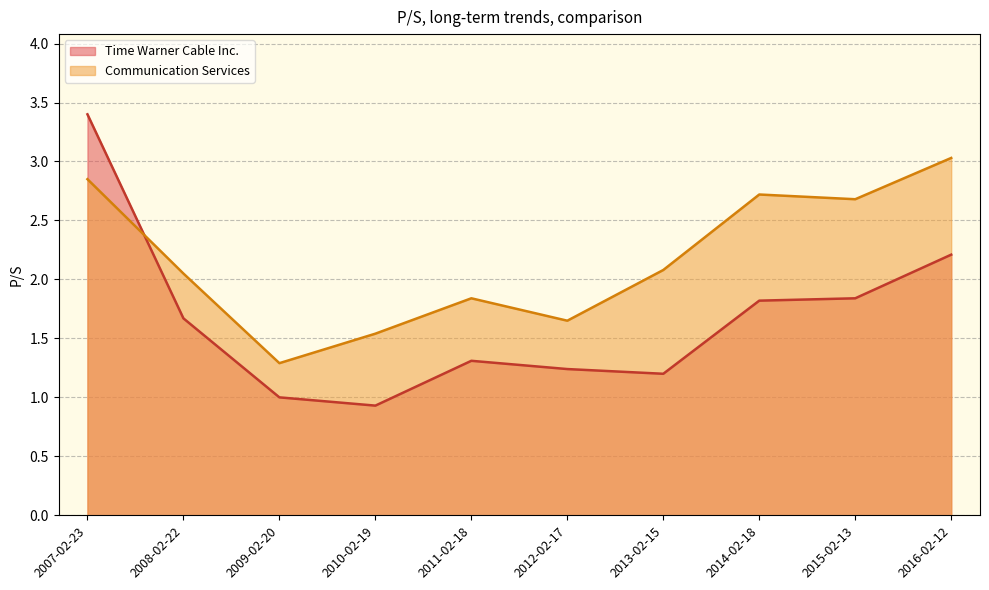

Rank the series by their maximum value, from lowest to highest.

Communication Services_line, Time Warner Cable Inc._line